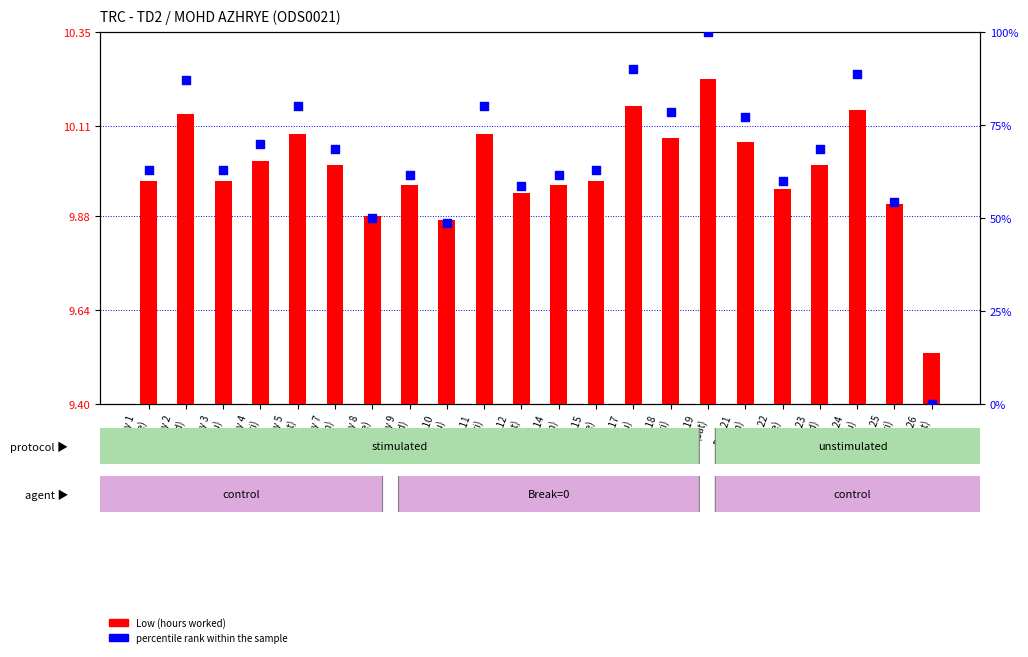

Which series has the largest total across all categories?

percentile rank within the sample